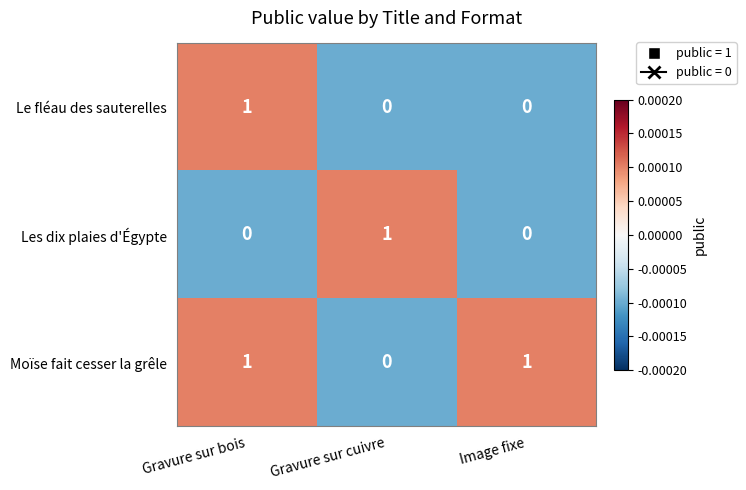

Which category has the highest value in the Les dix plaies d'Égypte series?

Gravure sur cuivre